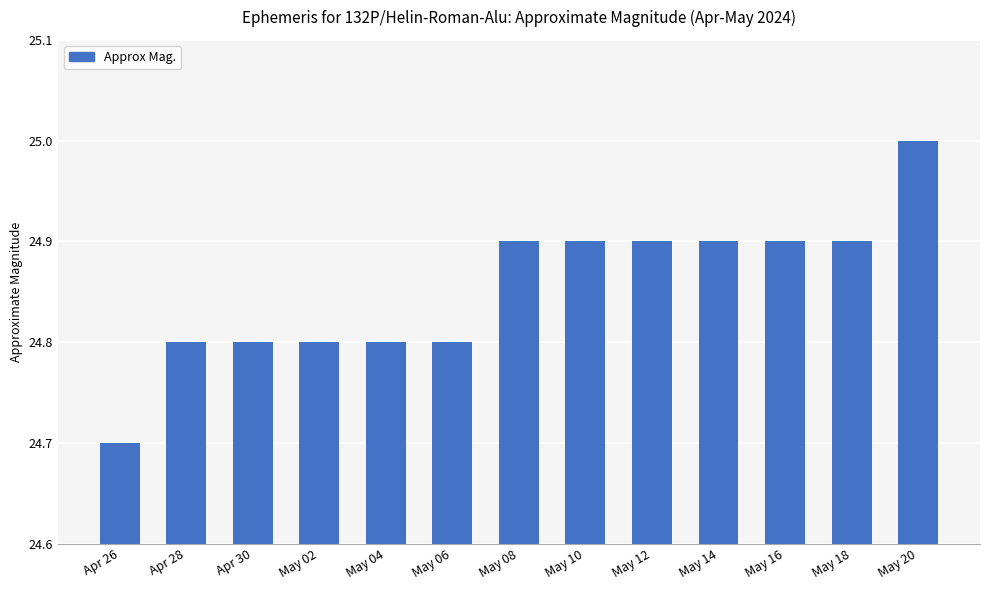

What is the label of the 13th bar from the left?

May 20